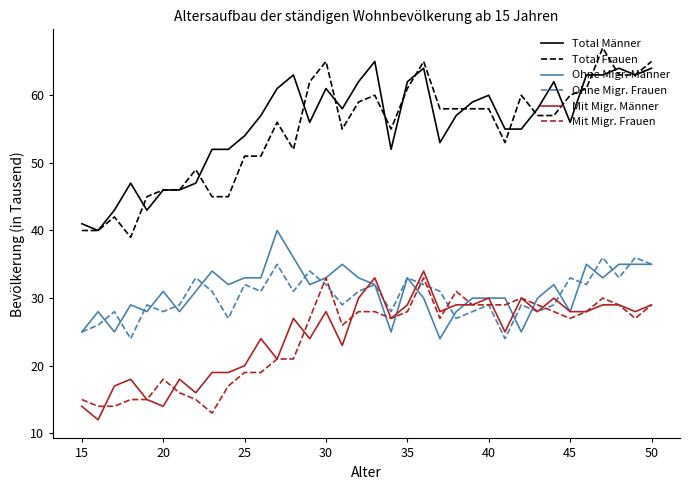

Rank the series by their maximum value, from lowest to highest.

Mit Migr. Frauen, Mit Migr. Männer, Ohne Migr. Frauen, Ohne Migr. Männer, Total Männer, Total Frauen